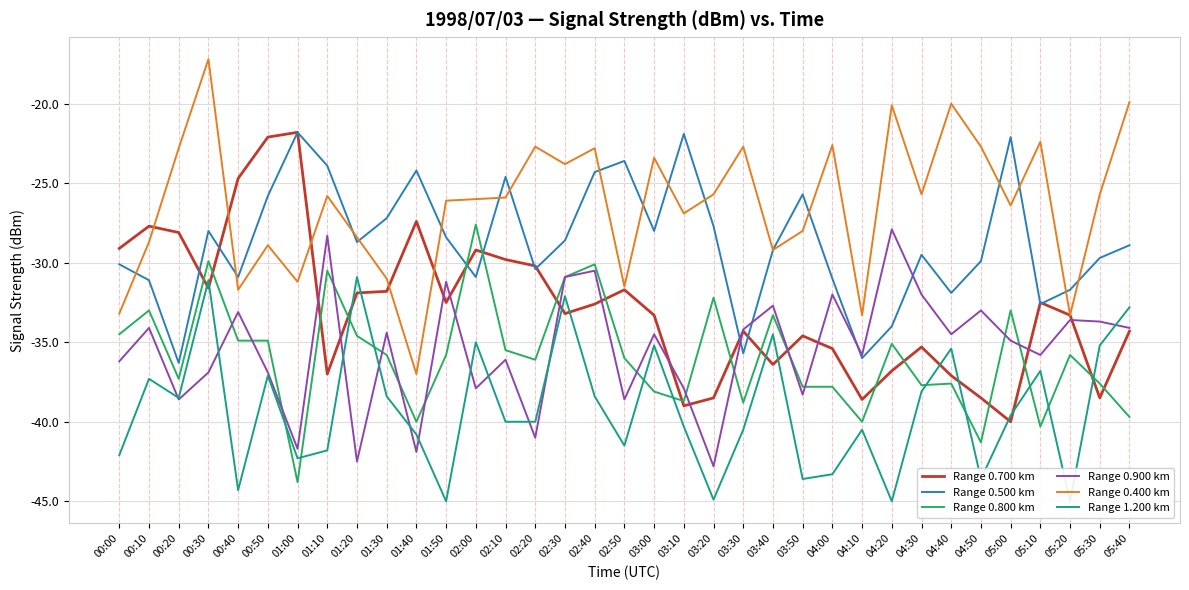

At which category is the sum across all series the highest?

00:30